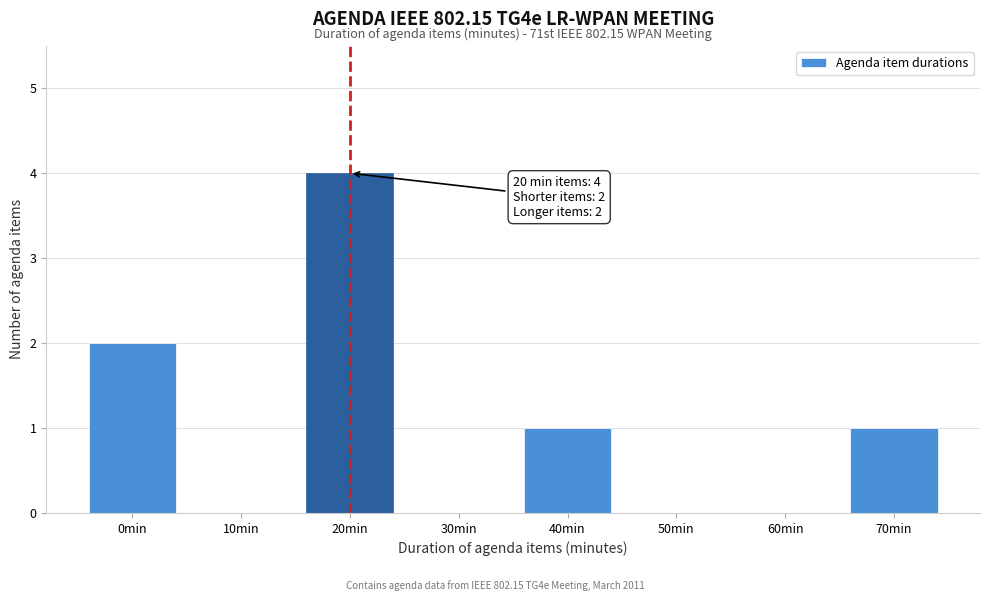

Reading left to right, extract all data points from this chart.

0min=2	10min=0	20min=4	30min=0	40min=1	50min=0	60min=0	70min=1